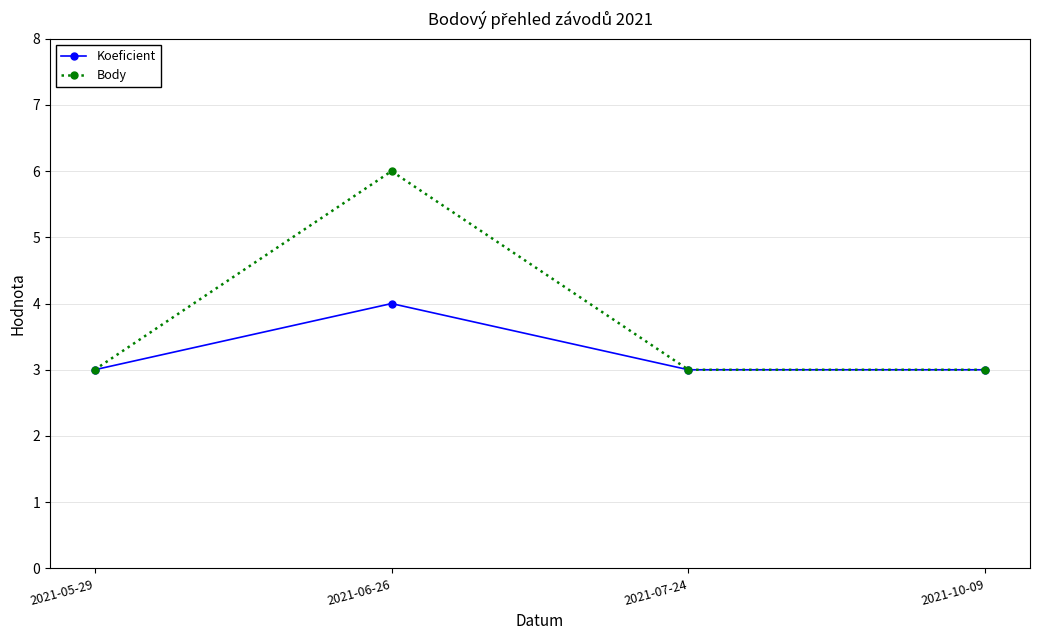

The value of Body at 2021-05-29 is 3. True or false?

True